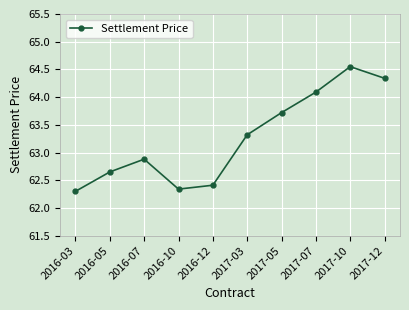

Is this an area chart (filled region under the line)?

No